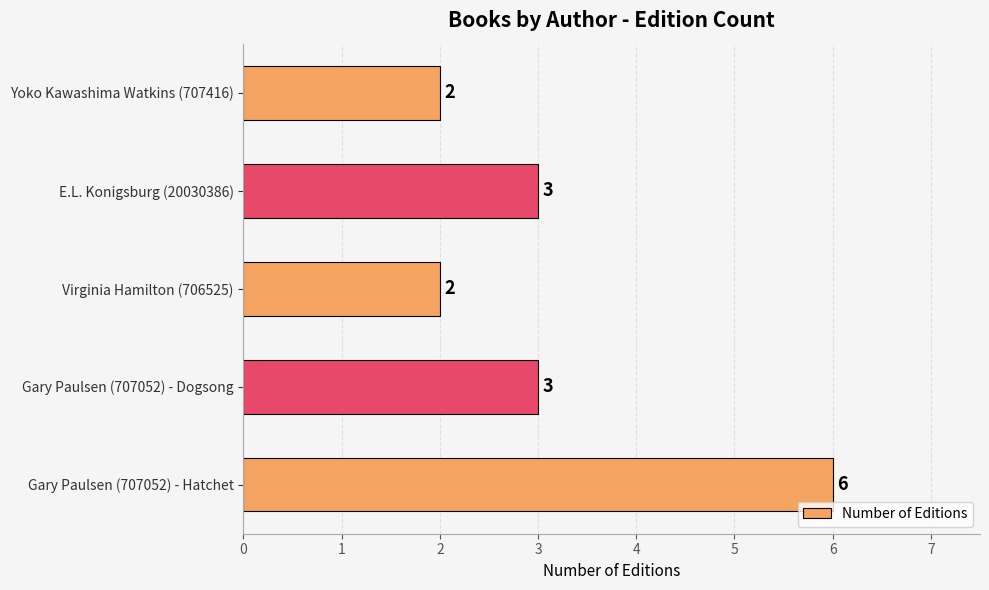

What is the difference between the second highest and second lowest values?

1